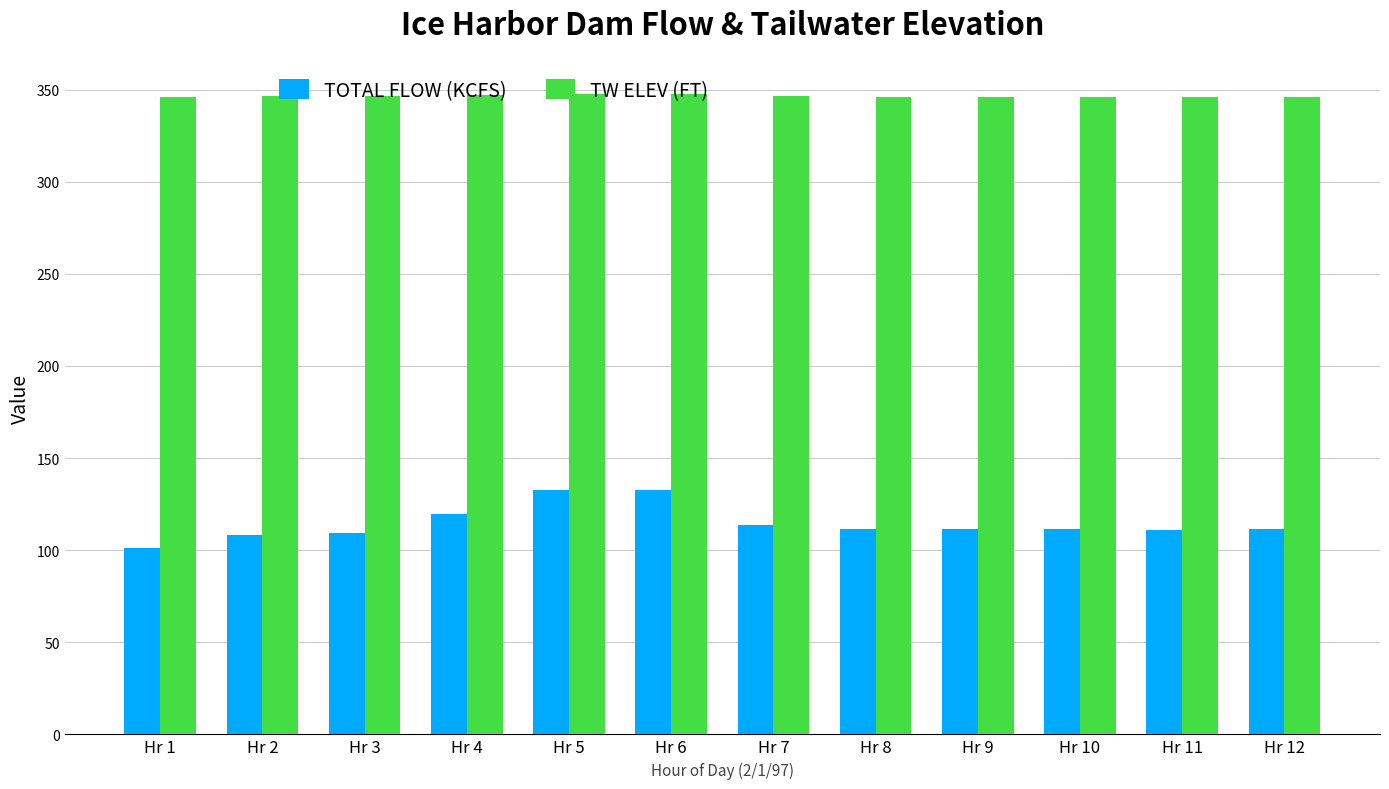

What are all the series names shown in the legend?

TOTAL FLOW (KCFS), TW ELEV (FT)